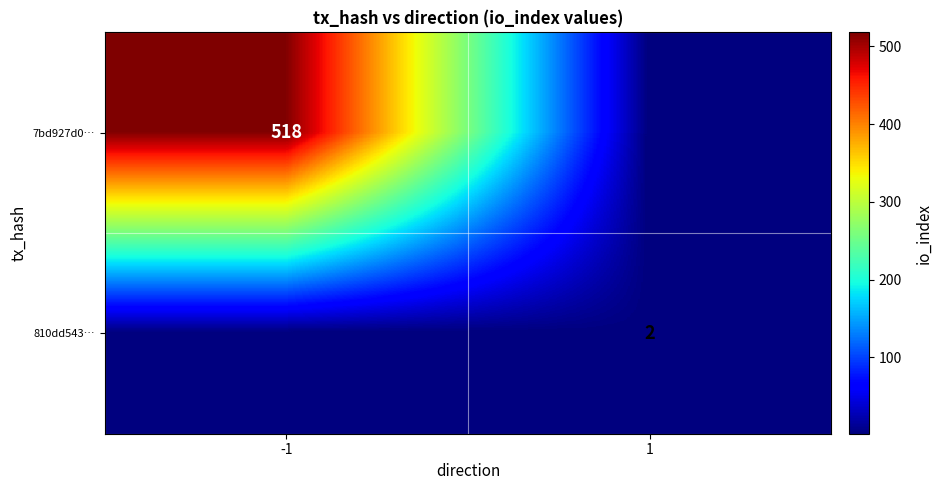

Is the value of 7bd927d0… at -1 greater than the value of 810dd543… at 1?

Yes